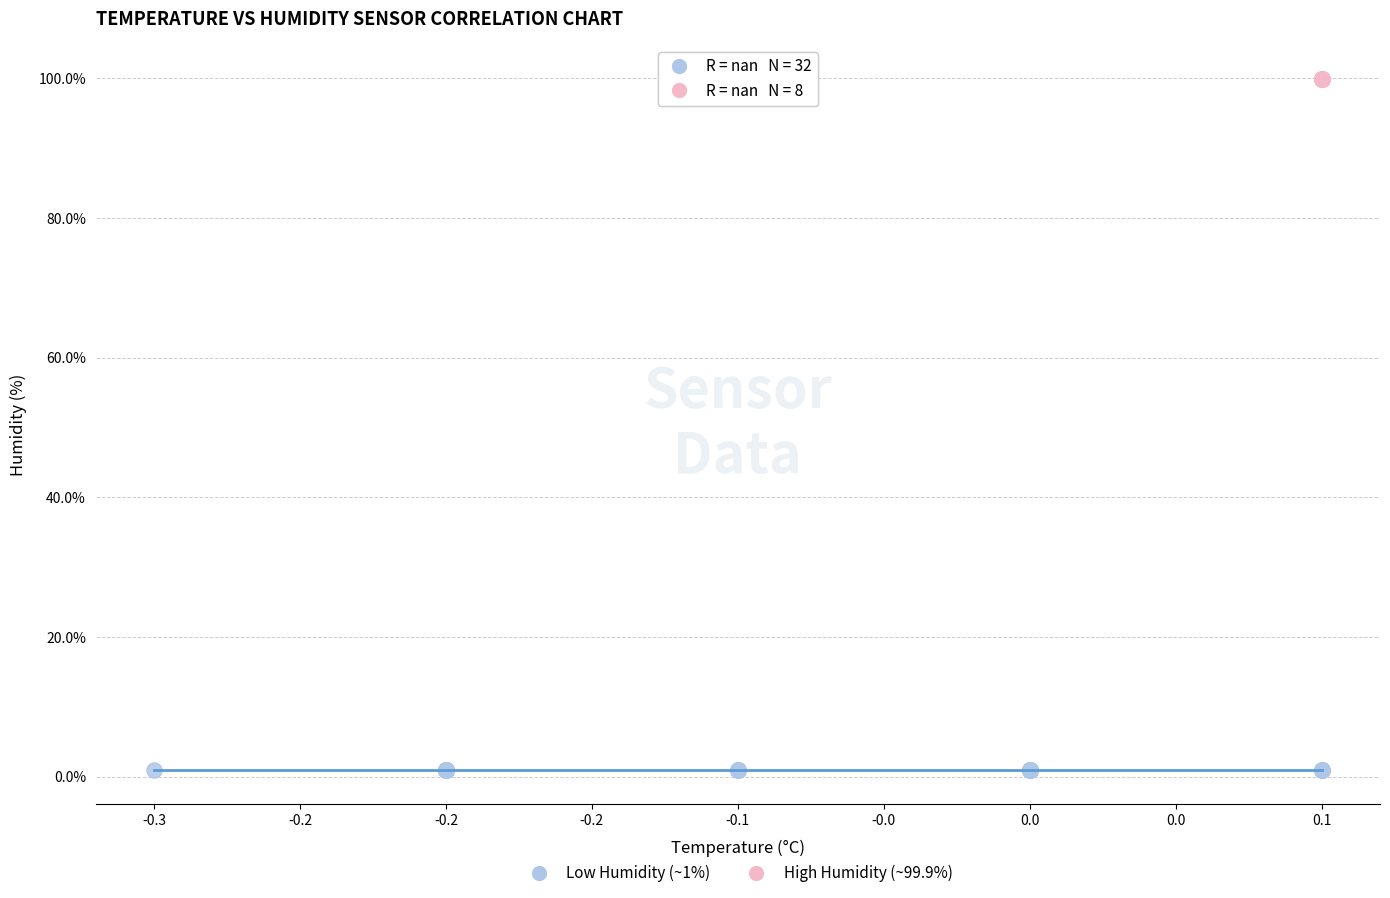

Which series contains the highest Y value?

High Humidity (~99.9%)